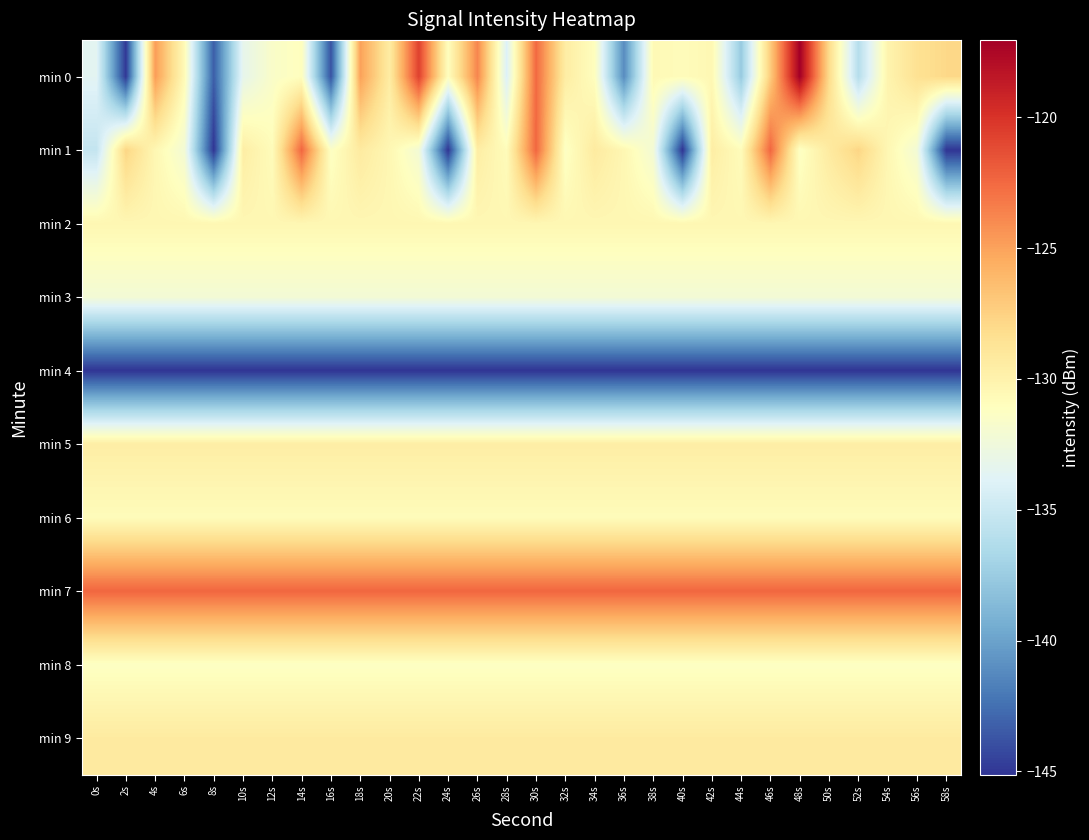

Which category has the lowest value across all series?

8s